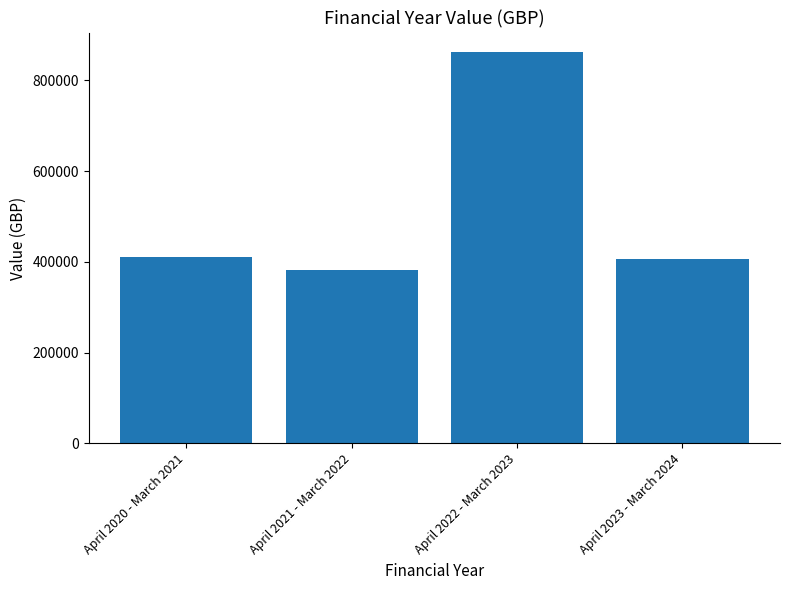

At which category does the chart reach its peak across all series?

April 2022 - March 2023